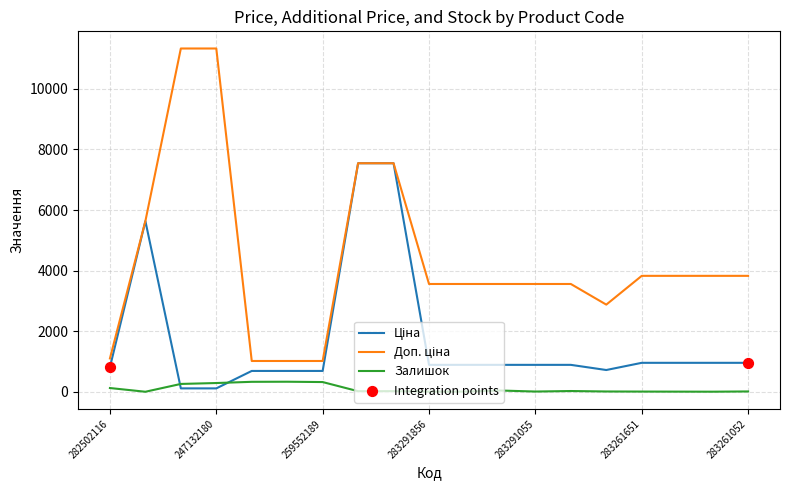

What is the greatest value displayed?

11334.0